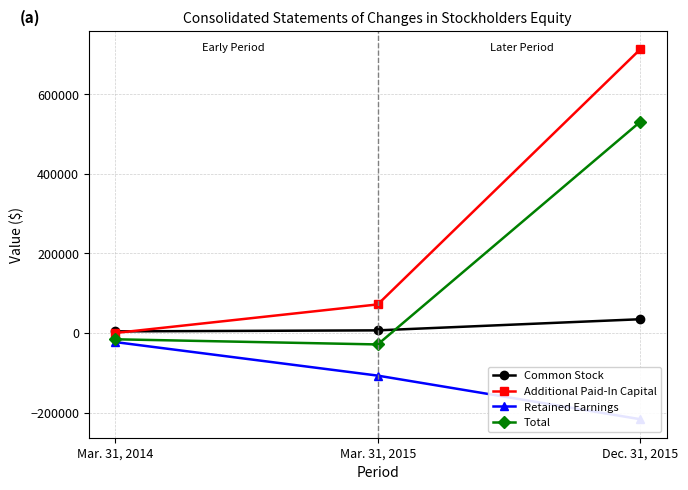

Is the value of Common Stock at Dec. 31, 2015 greater than the value of Total at Mar. 31, 2015?

Yes